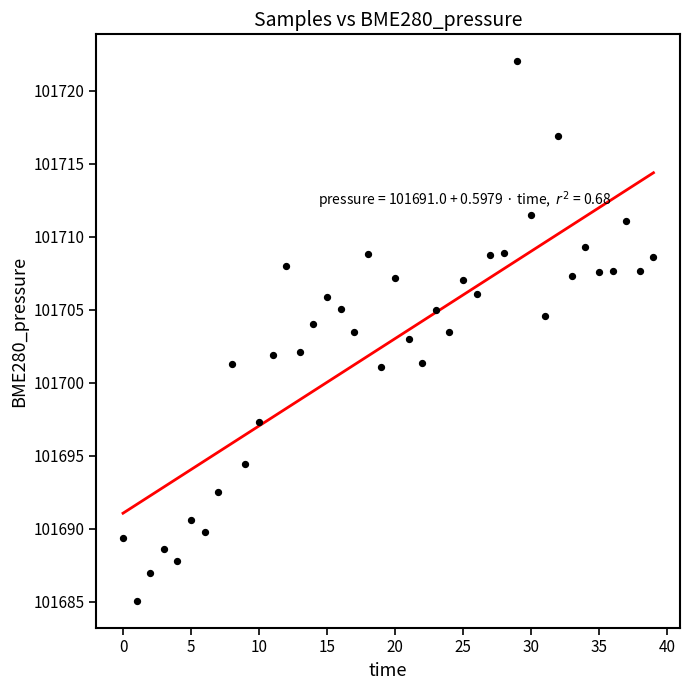

What is the range of Y values (max minus min)?

36.9